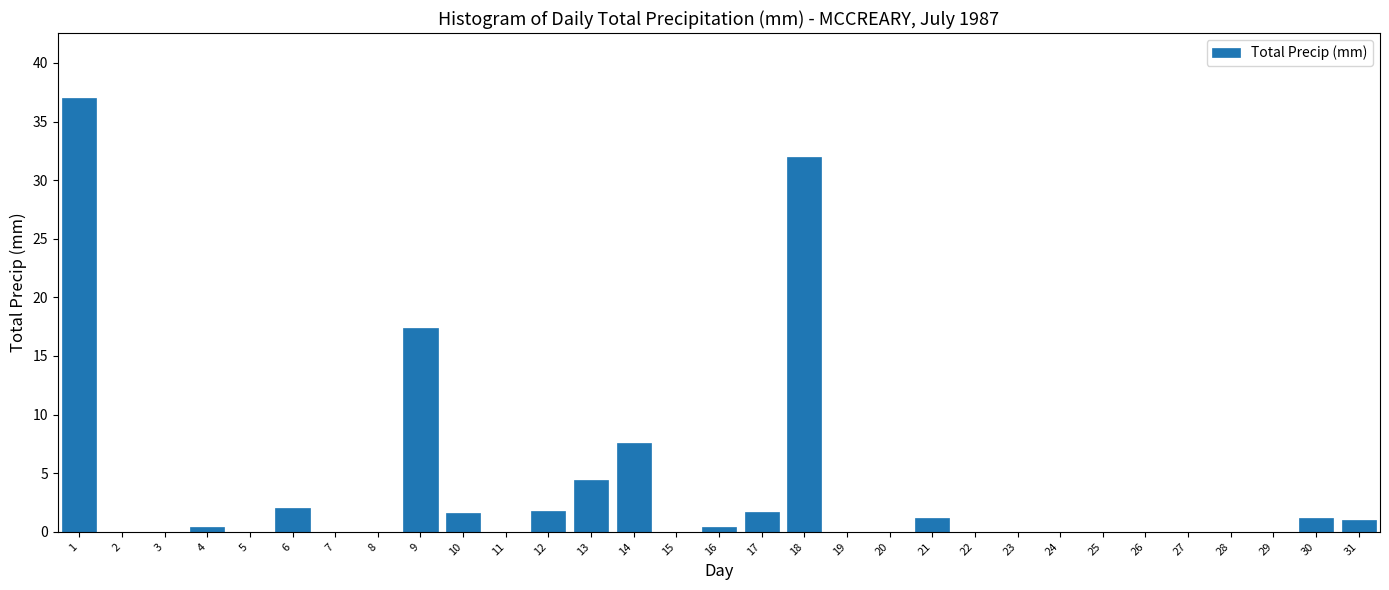

At which label is the value closest to 18?

9